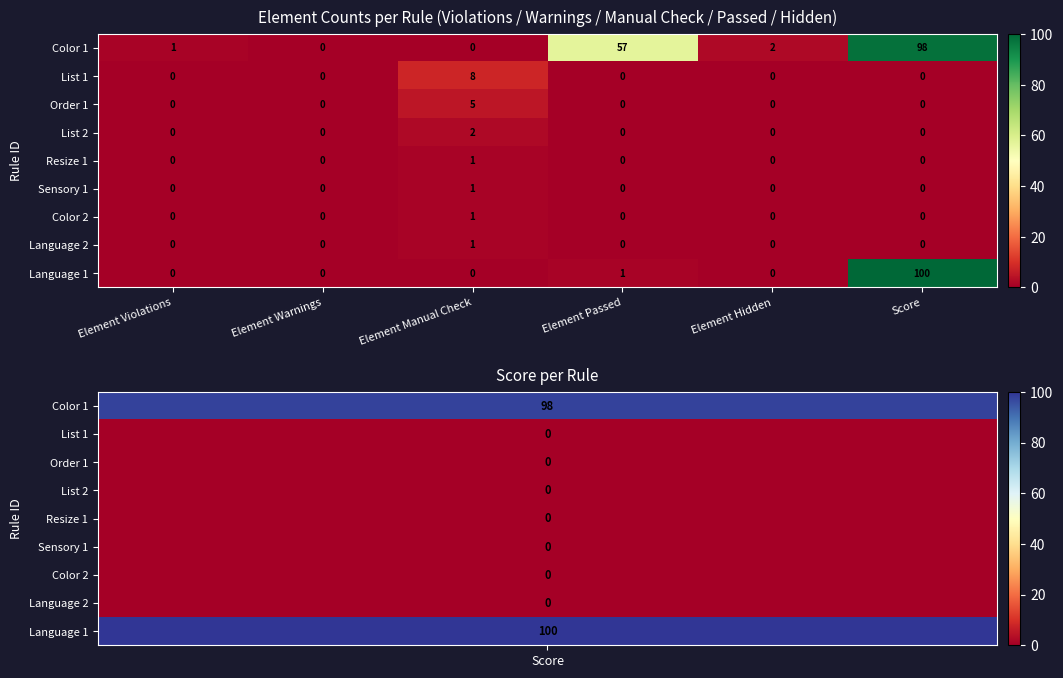

Which series has the largest total across all categories?

Color 1